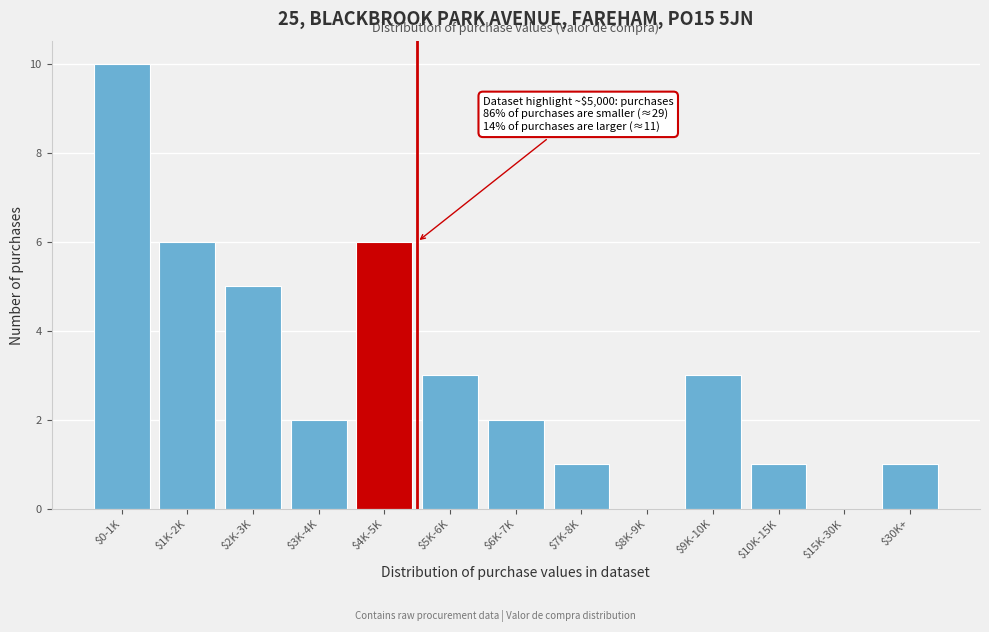

What is the greatest value displayed?

10